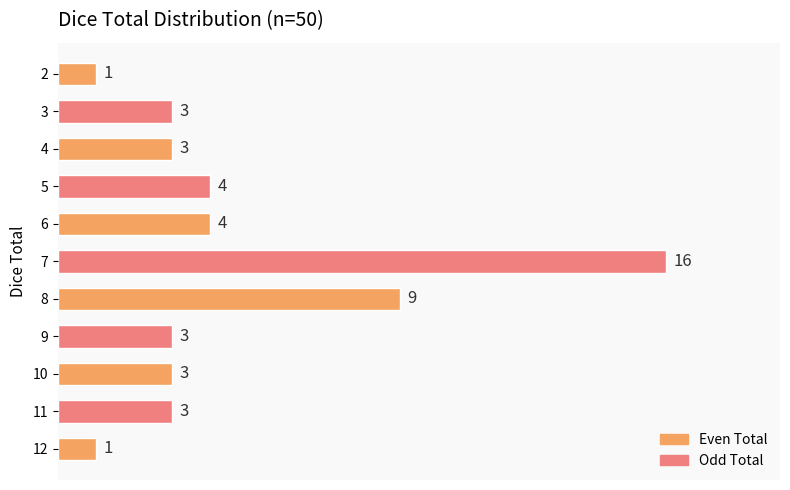

At which label is the value closest to 8?

8